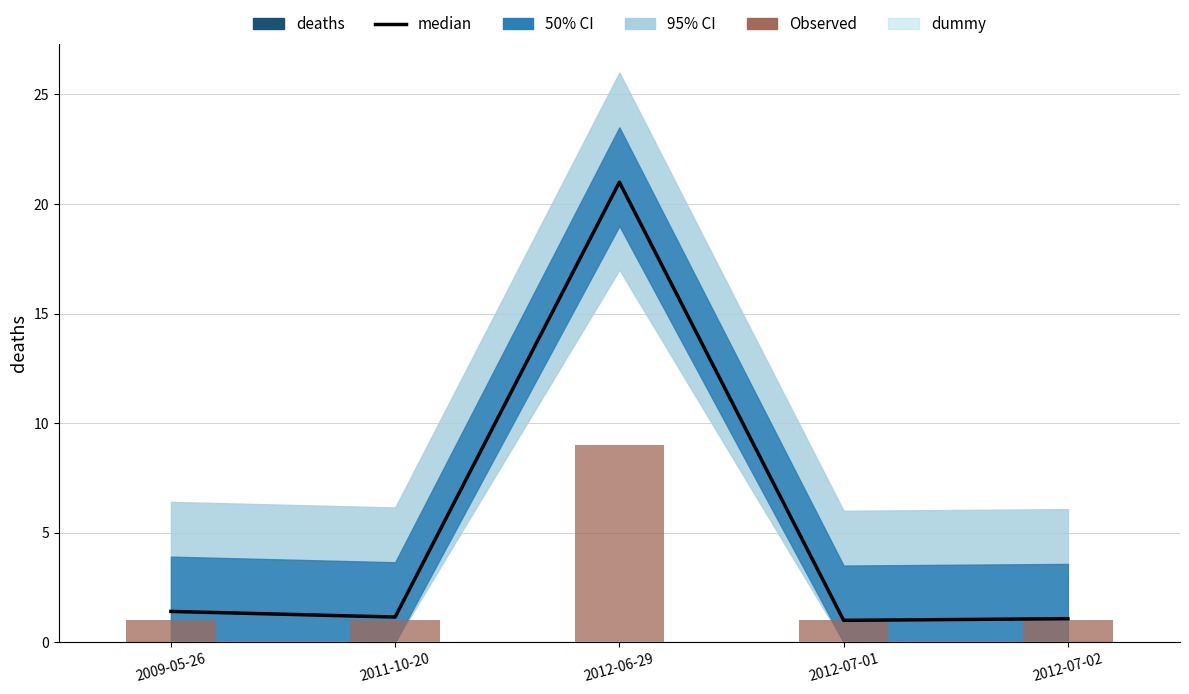

At 2012-06-29, list the series in order from largest to smallest.

median, Observed